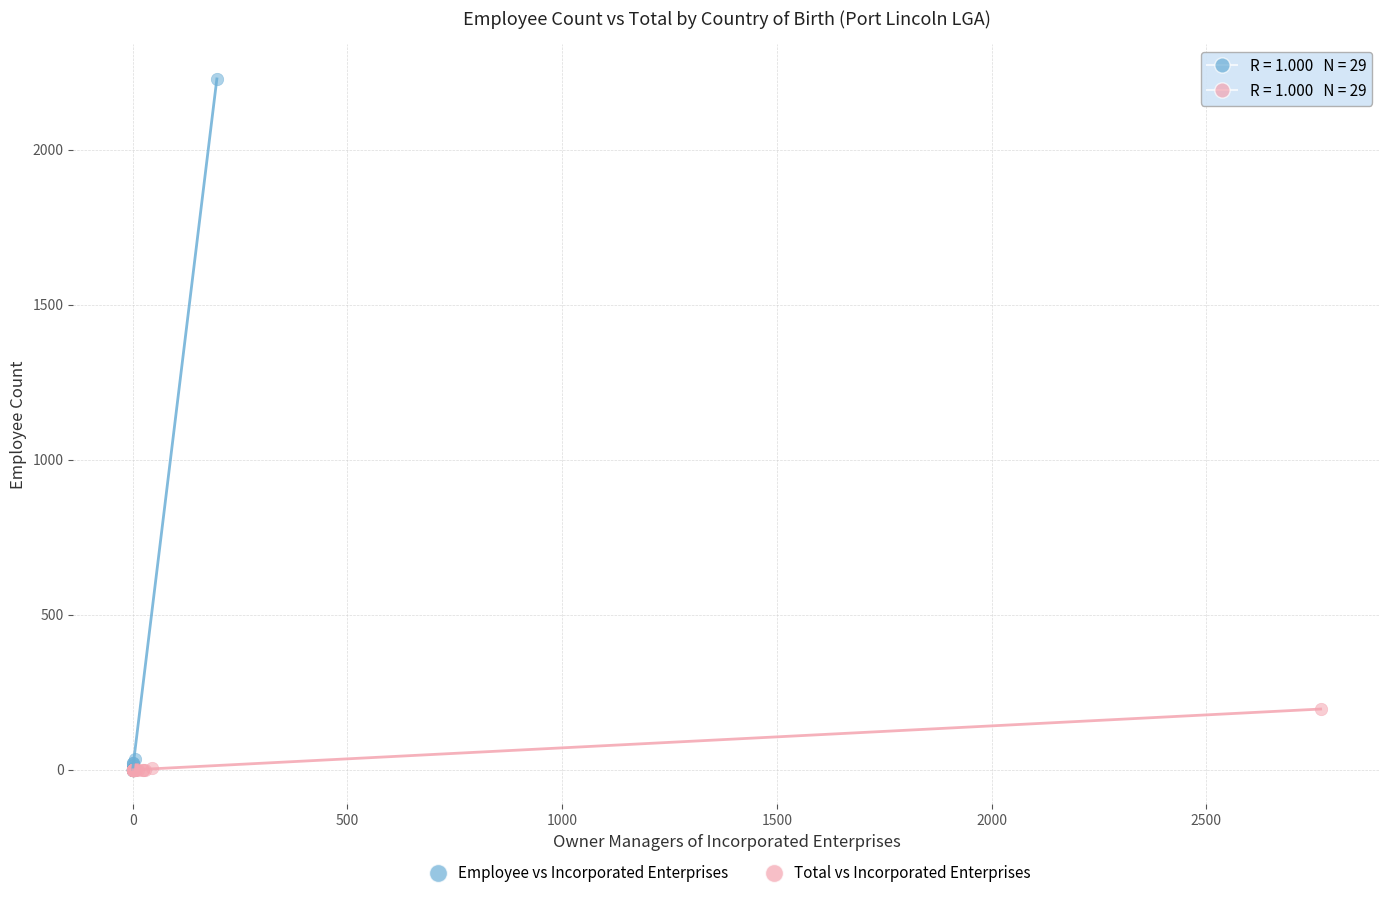

Which series has the widest spread of Y values?

Employee vs Incorporated Enterprises